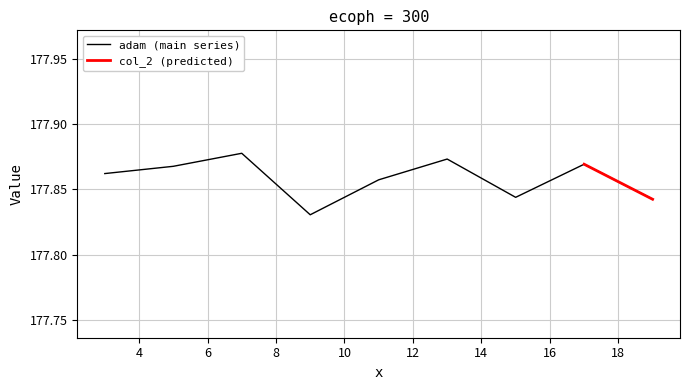

What is the sum of the values at 15 and 7?

355.7